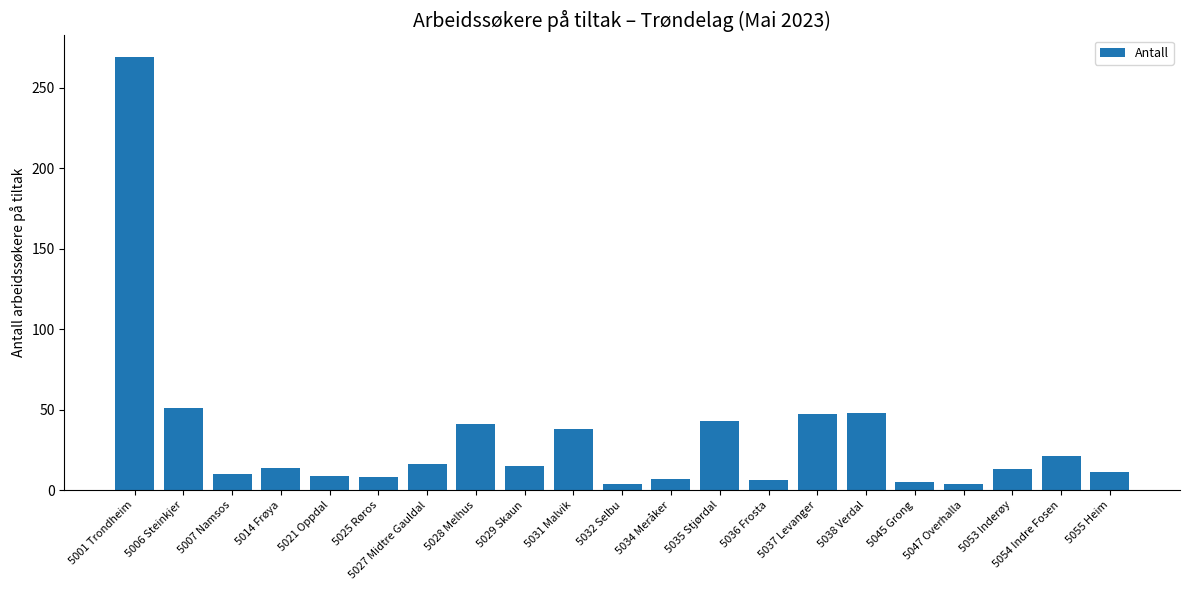

The value at 5038 Verdal is 32. True or false?

False